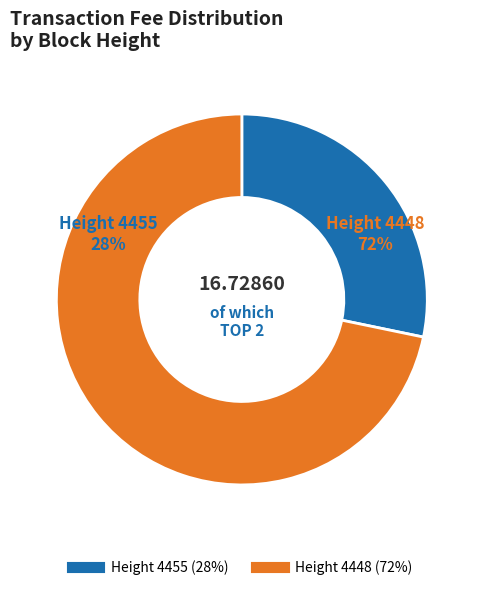

What is the largest slice in the pie chart?

4448